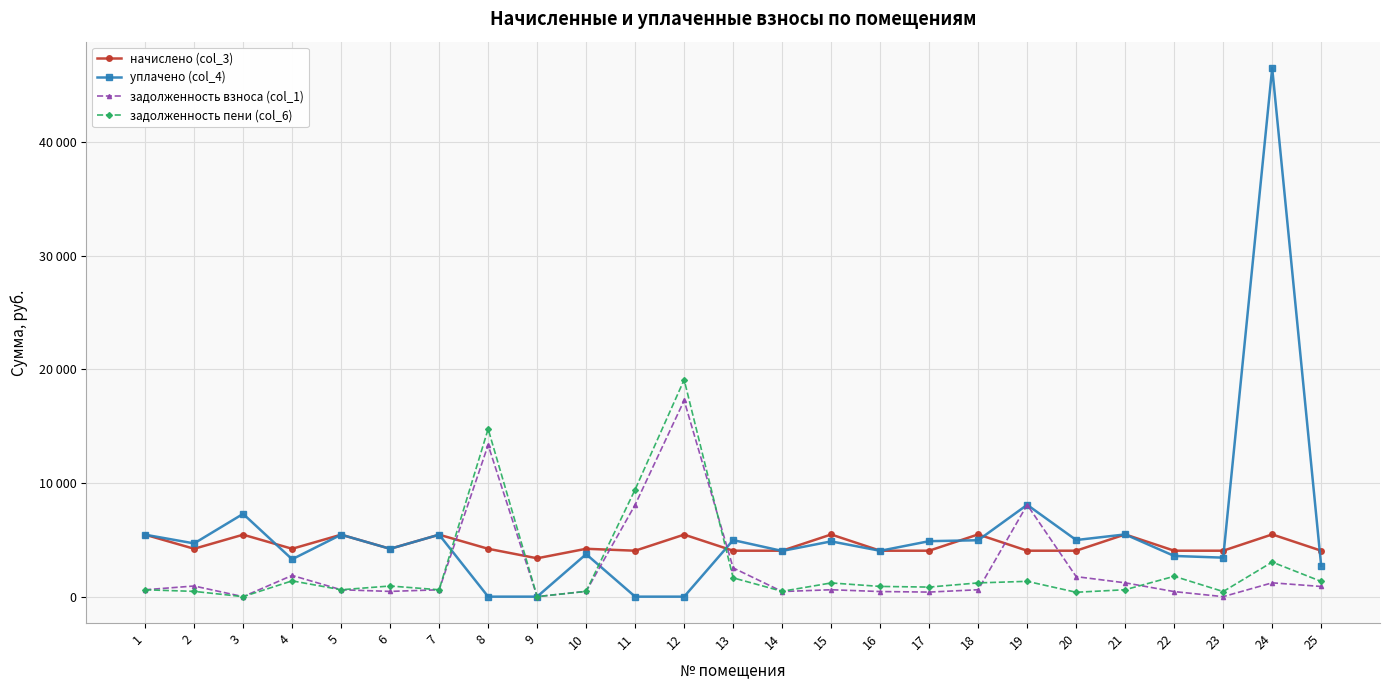

Which category has the lowest value in the уплачено (col_4) series?

8